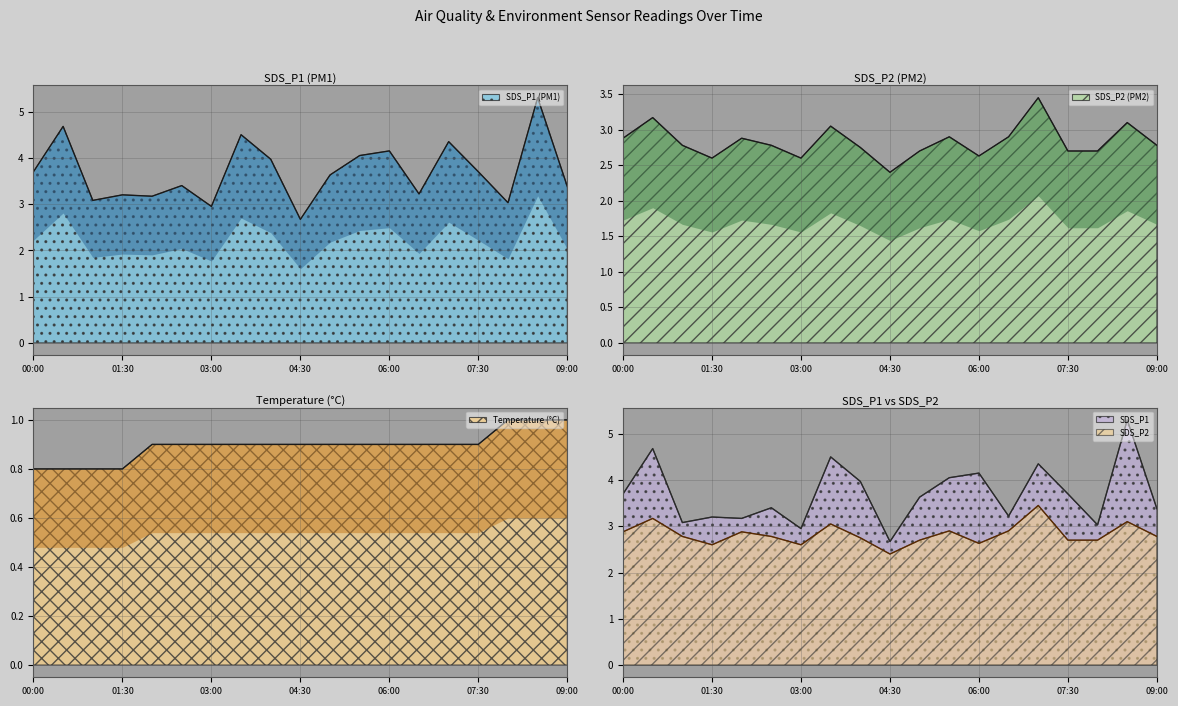

How many interior local valleys does the SDS_P1 series have?

6